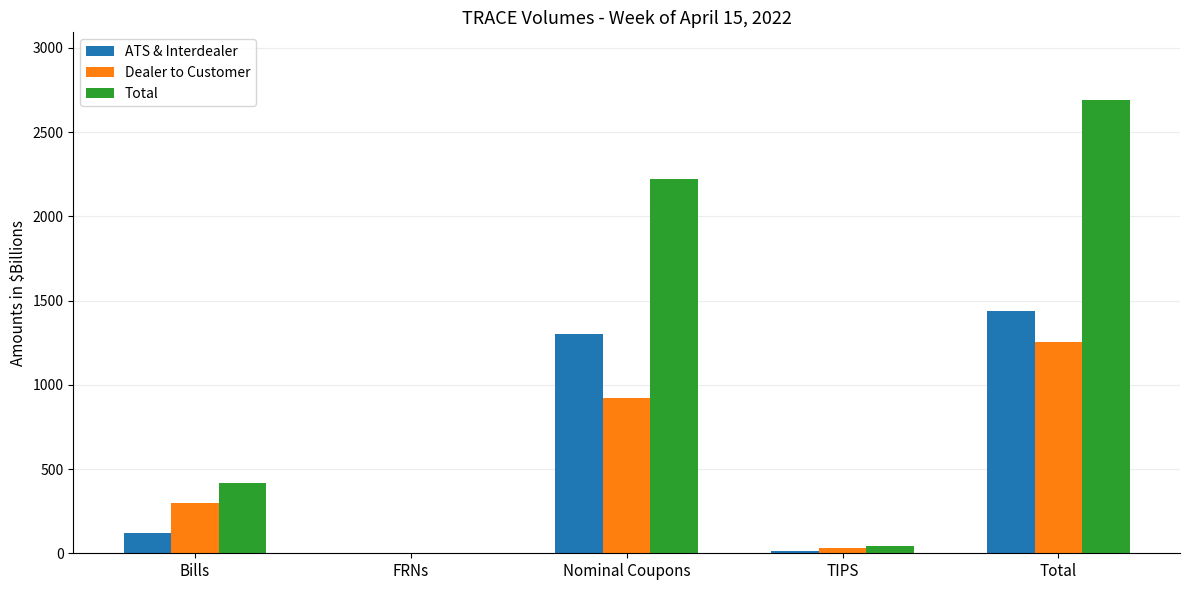

Which series has the largest range (max minus min)?

Total